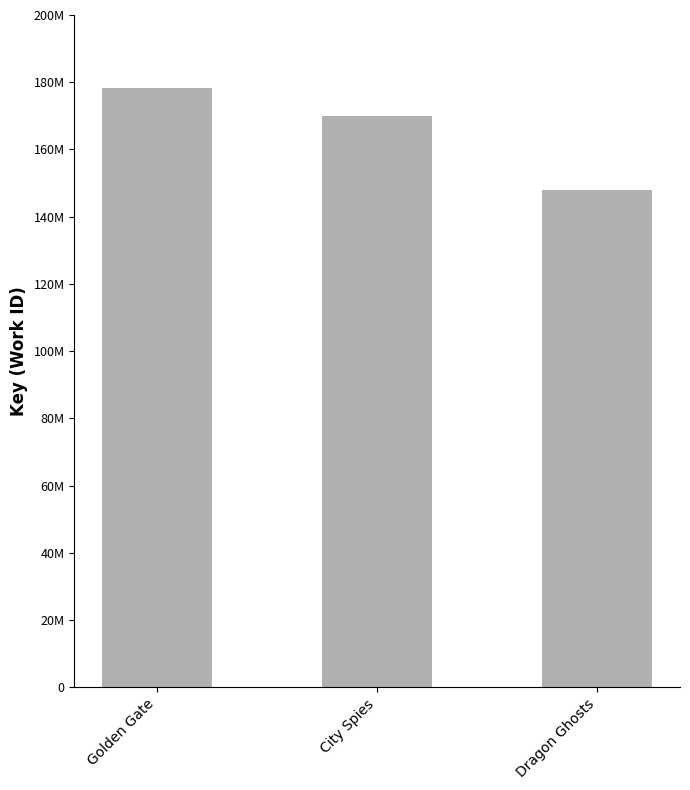

Are the bars horizontal?

No